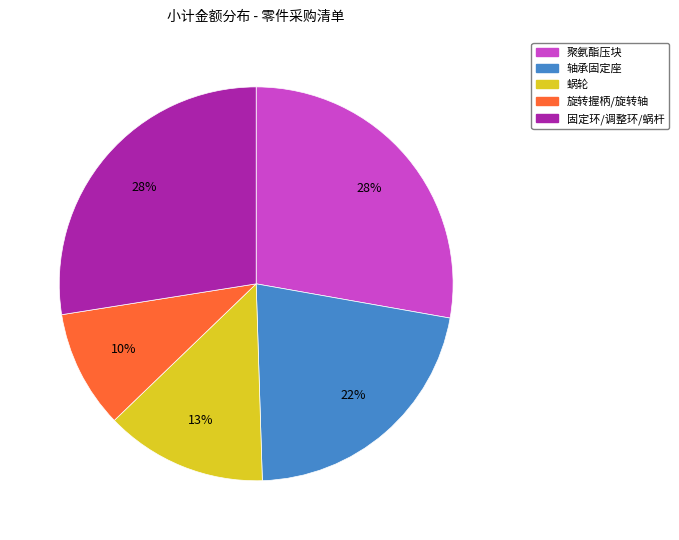

How many slices are in this pie chart?

5